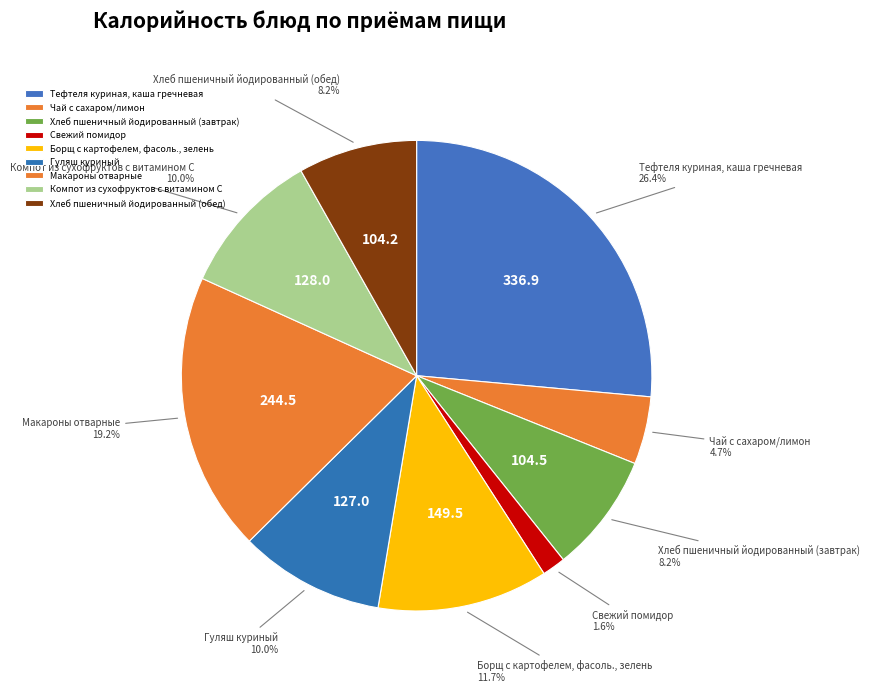

What percentage is NOT represented by Борщ с картофелем, фасоль., зелень?

88.3%